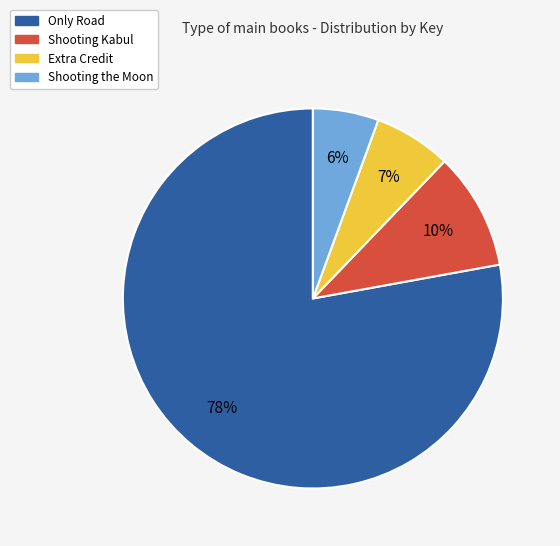

Do Shooting the Moon and Extra Credit together represent more than half of the pie?

No